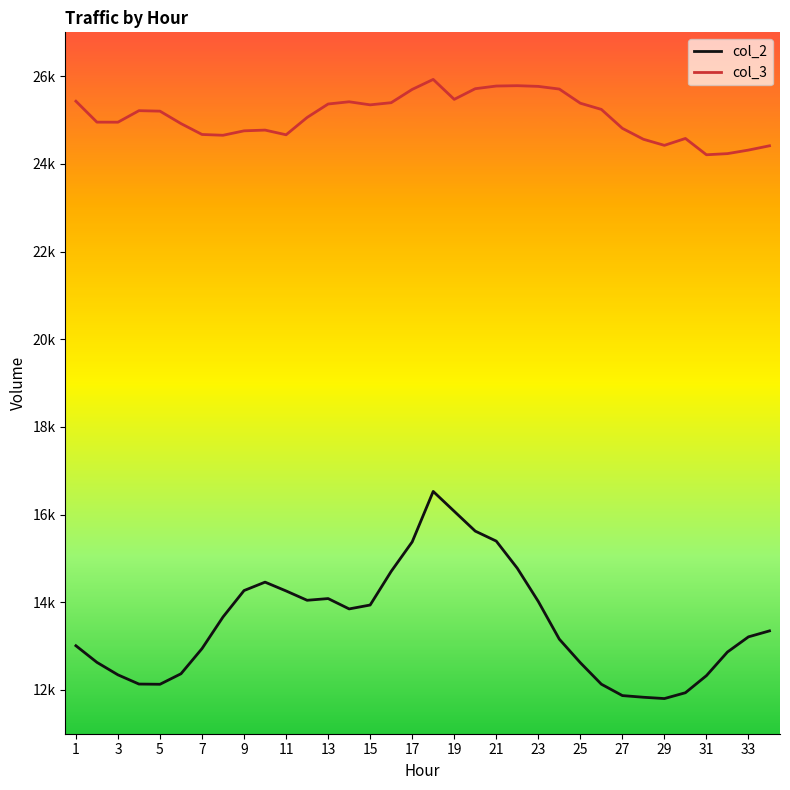

True or false: col_3 and col_2 intersect in this chart.

False